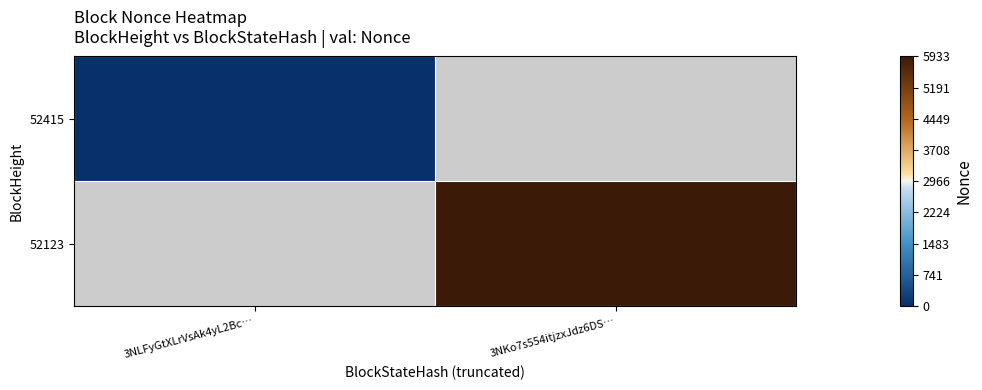

Rank the categories by 52123 value from lowest to highest.

3NLFyGtXLrVsAk4yL2Bc…, 3NKo7s554itjzxJdz6DS…